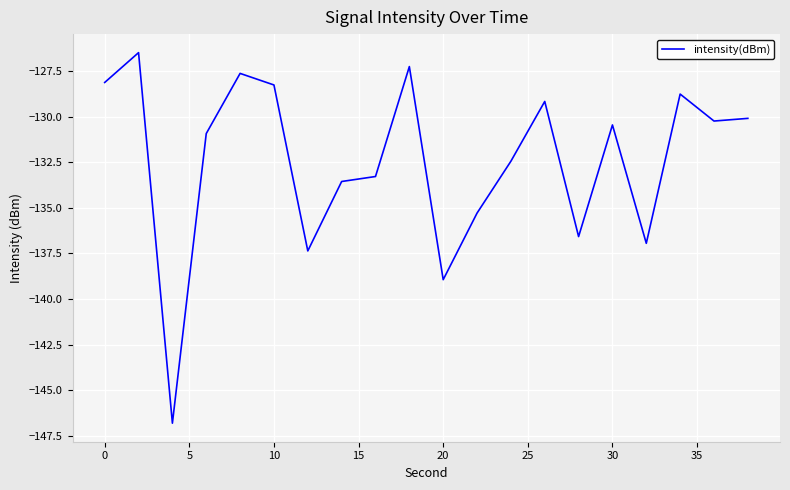

What is the smallest value displayed?

-146.8